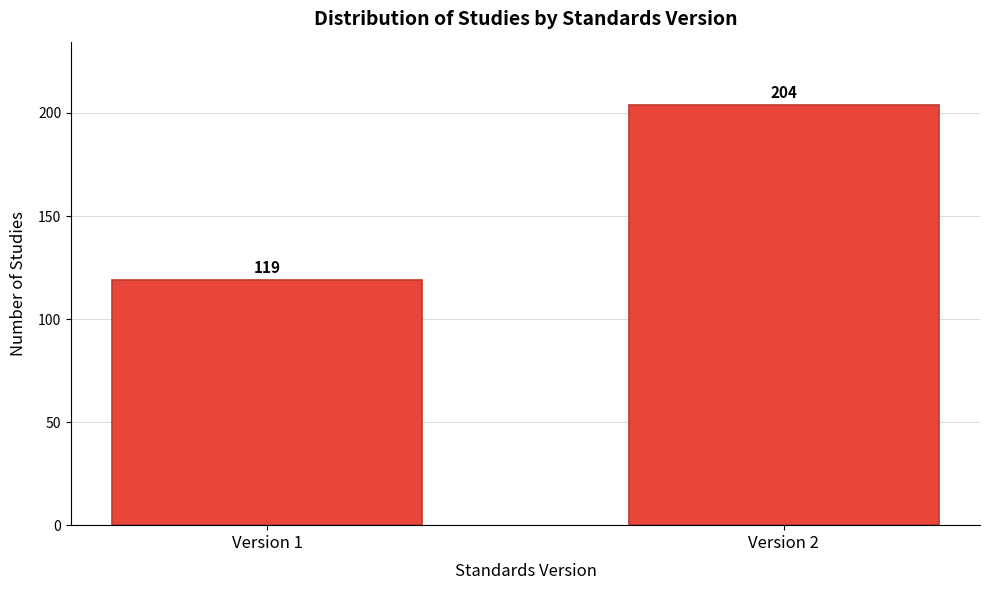

Reading left to right, list all the values displayed in this chart.

Version 1=119	Version 2=204